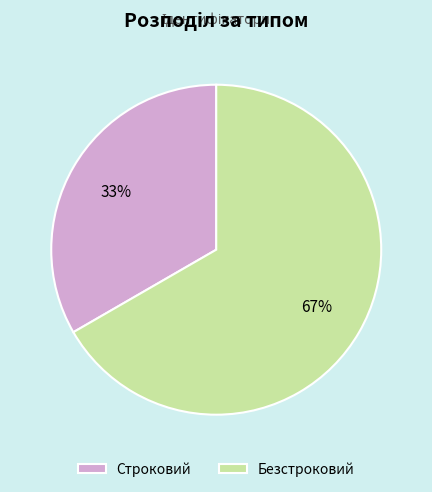

Which category has the smallest portion of the pie?

Строковий